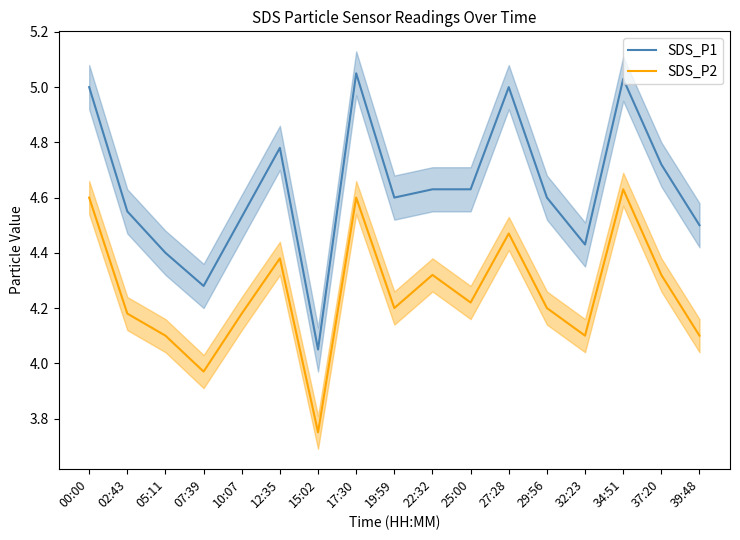

At how many categories does at least one series exceed 3?

17